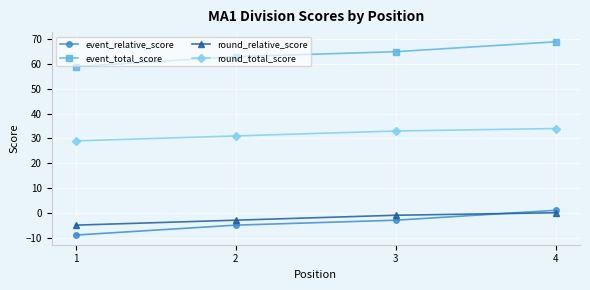

True or false: event_relative_score and round_relative_score cross at least once.

True